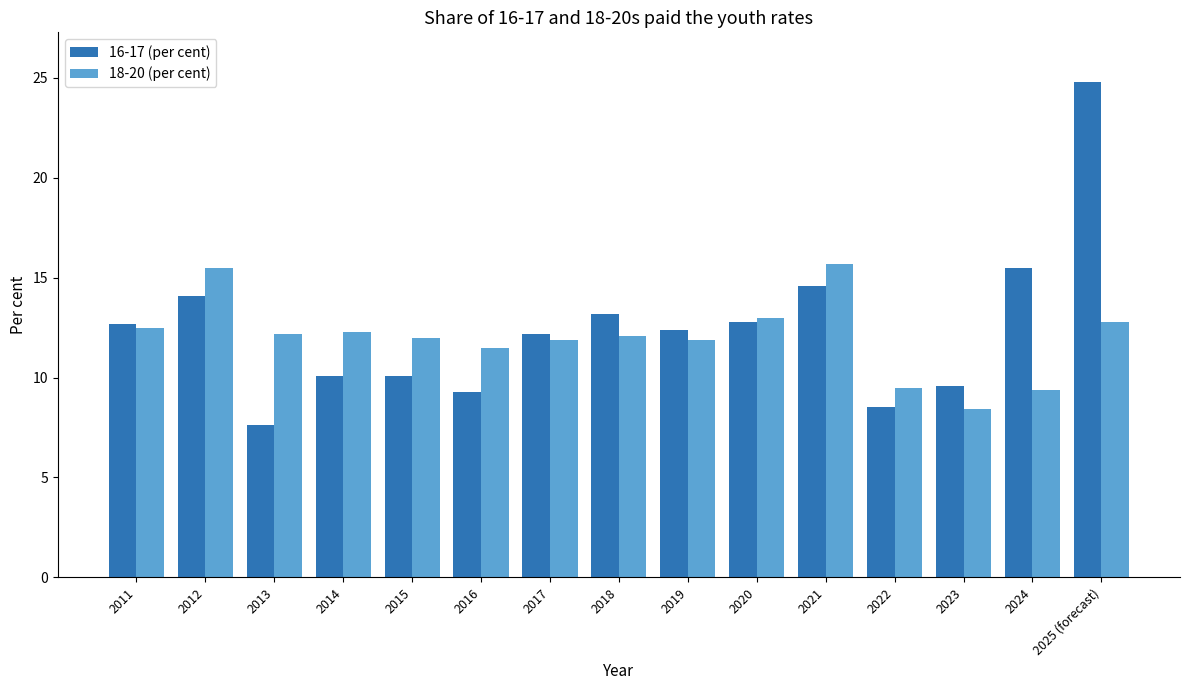

The value of 18-20 (per cent) at 2022 is 9.5. True or false?

True